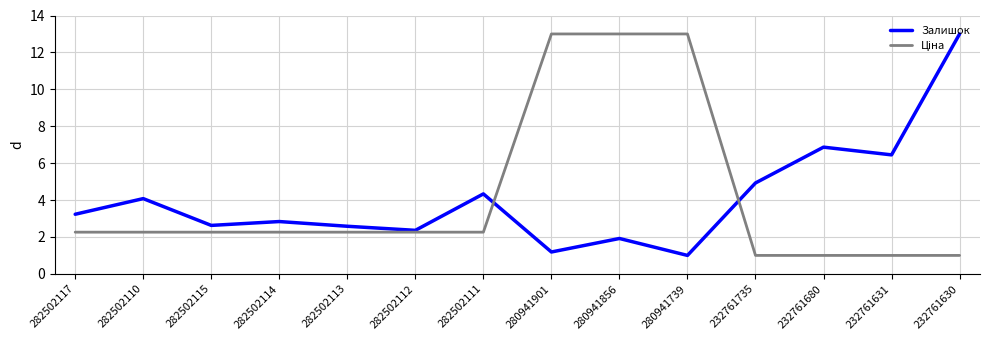

What is the greatest value displayed?

13.0